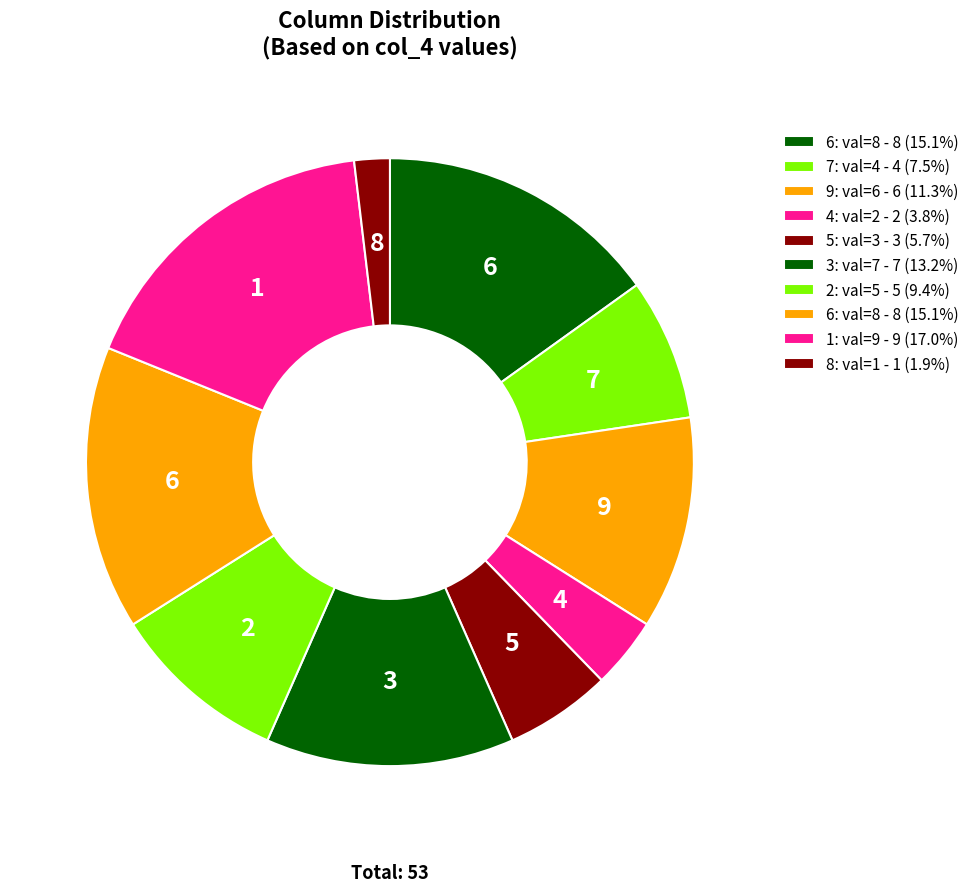

Count the number of slices in the pie.

10